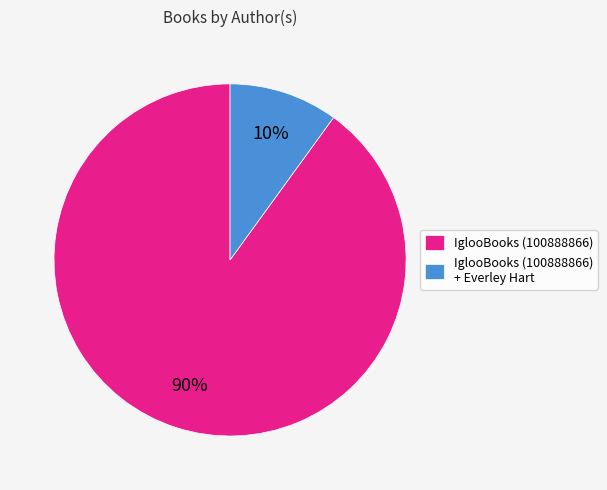

Does IglooBooks (100888866) account for over 50% of the chart?

Yes